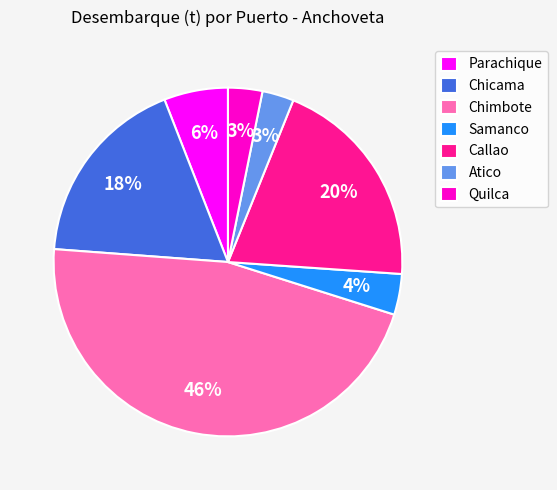

Approximately how many times larger is the value at Parachique compared to Atico?

2.0